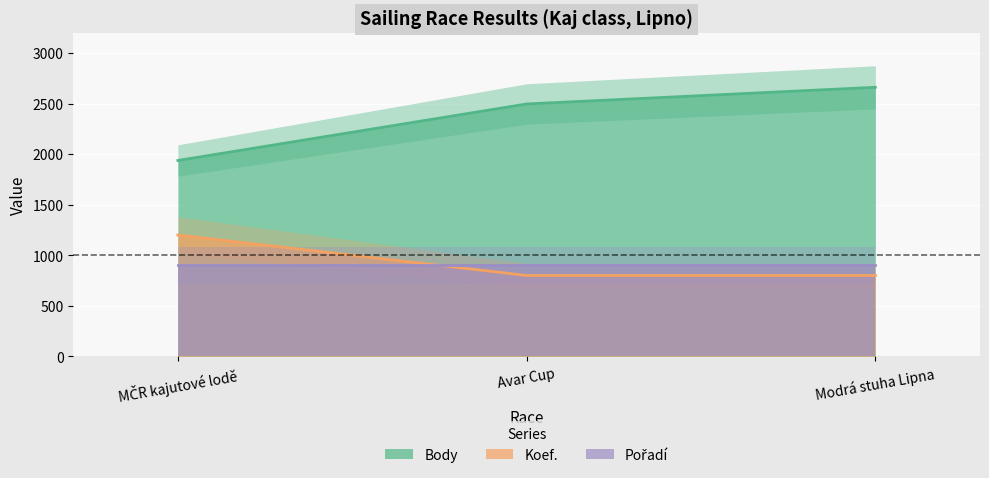

At which label is Koef. closest to 1000?

MČR kajutové lodě